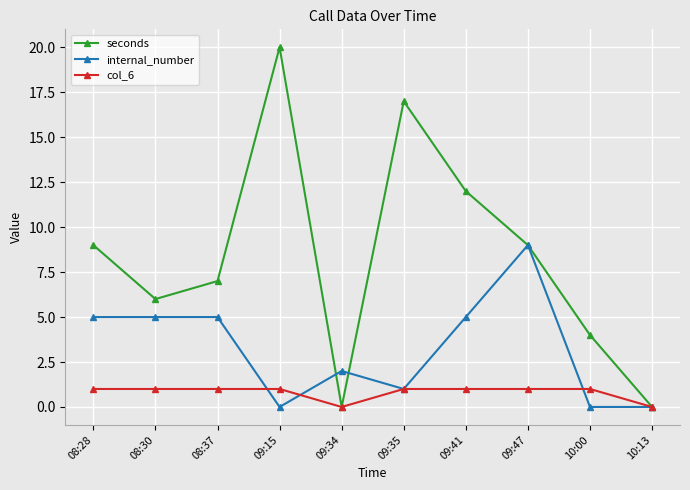

Reading left to right, transcribe all the data shown in this chart.

seconds: 08:28=9	08:30=6	08:37=7	09:15=20	09:34=0	09:35=17	09:41=12	09:47=9	10:00=4	10:13=0
internal_number: 08:28=5	08:30=5	08:37=5	09:15=0	09:34=2	09:35=1	09:41=5	09:47=9	10:00=0	10:13=0
col_6: 08:28=1	08:30=1	08:37=1	09:15=1	09:34=0	09:35=1	09:41=1	09:47=1	10:00=1	10:13=0